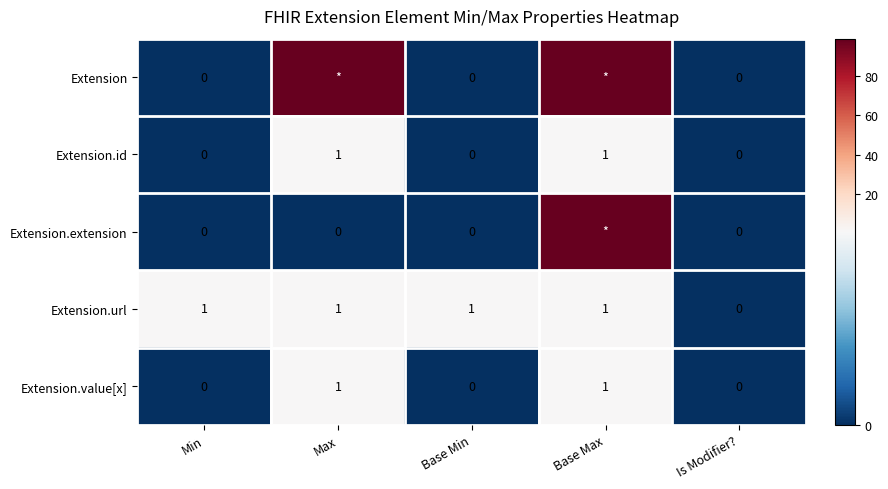

What is the approximate value of Extension.extension at Base Max, to the nearest 5?

100